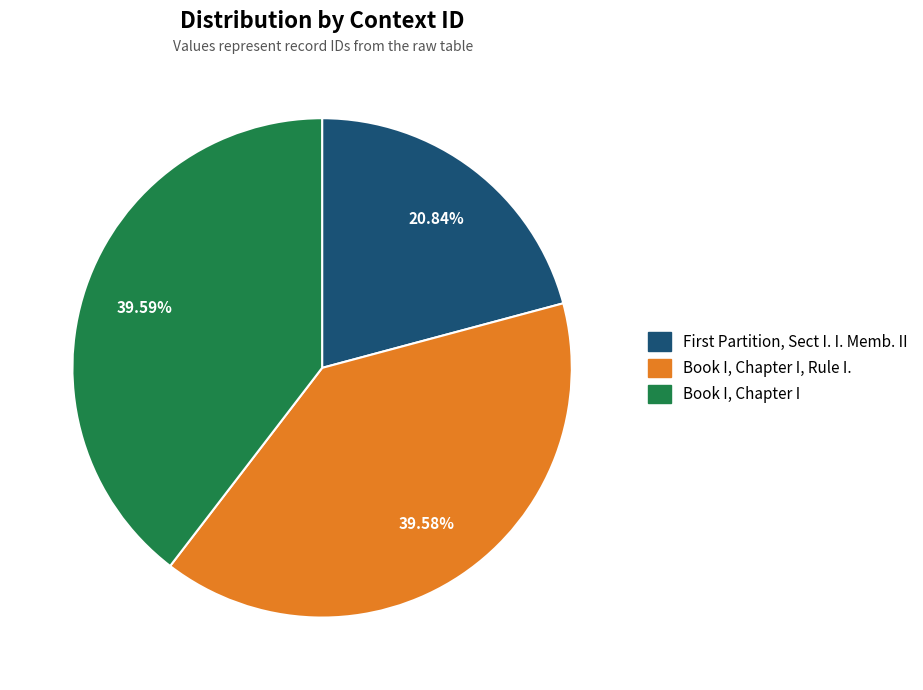

Count the number of slices in the pie.

3